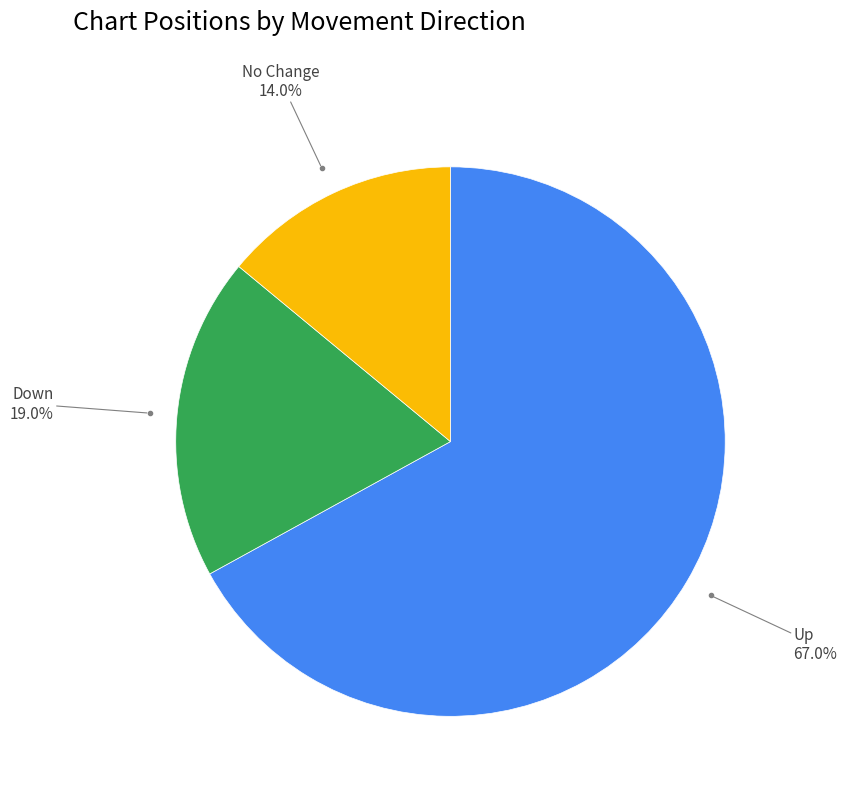

Is there any slice that represents more than half of the pie?

Yes